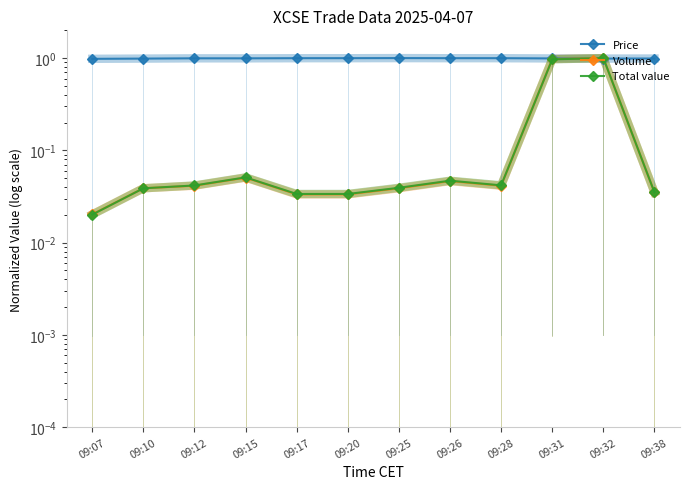

Which label corresponds to the smallest value in the chart?

09:07